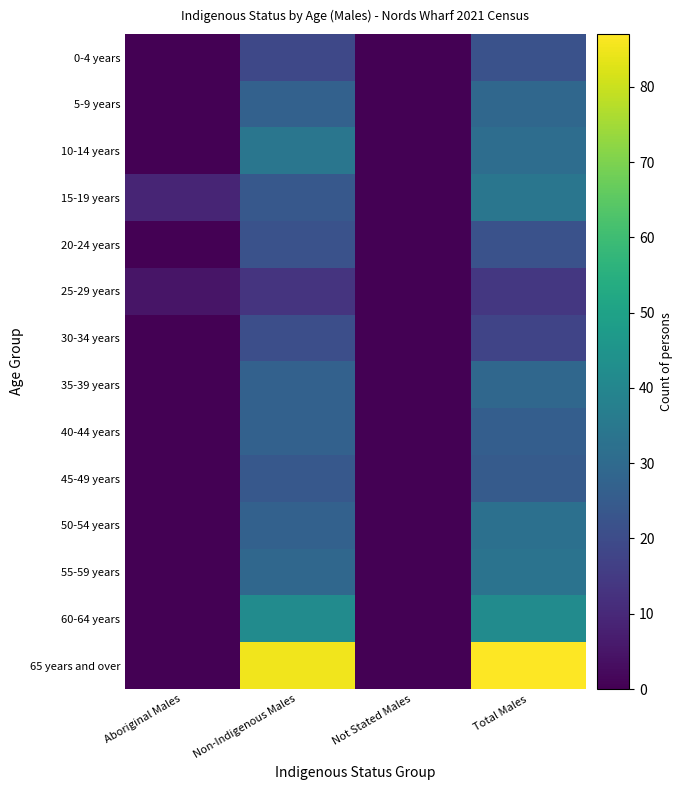

At which category is the sum across all series the highest?

Total Males